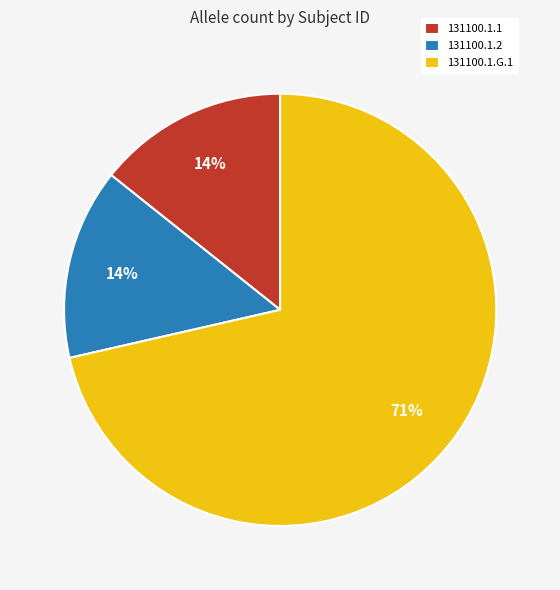

Does 131100.1.2 represent more than half of the total?

No